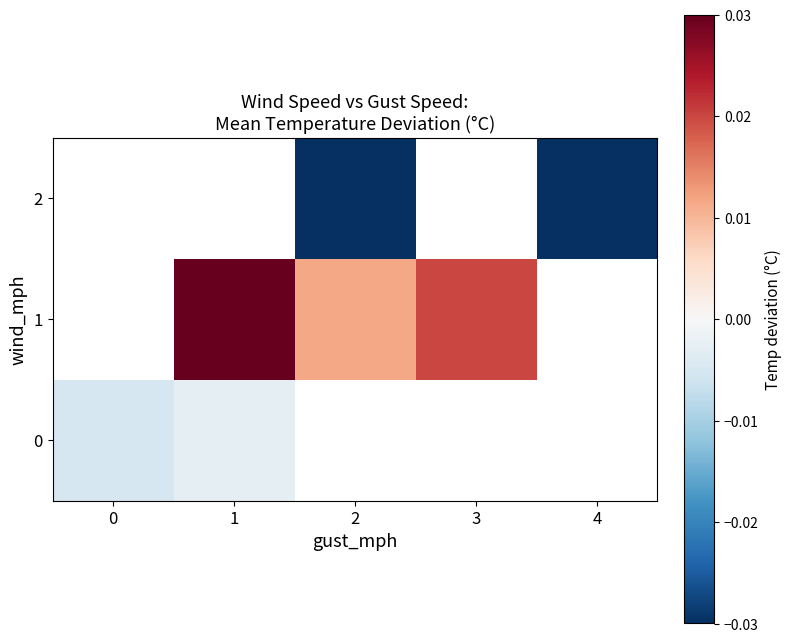

Which label corresponds to the largest value in the chart?

1